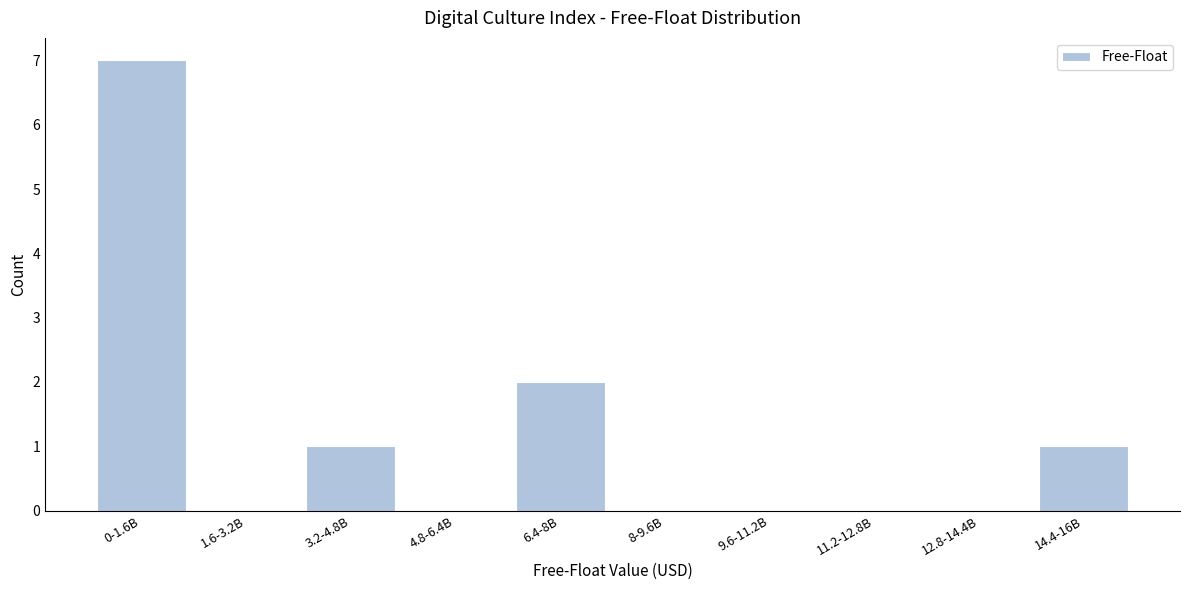

Reading left to right, extract all data points from this chart.

0-1.6B=7	1.6-3.2B=0	3.2-4.8B=1	4.8-6.4B=0	6.4-8B=2	8-9.6B=0	9.6-11.2B=0	11.2-12.8B=0	12.8-14.4B=0	14.4-16B=1